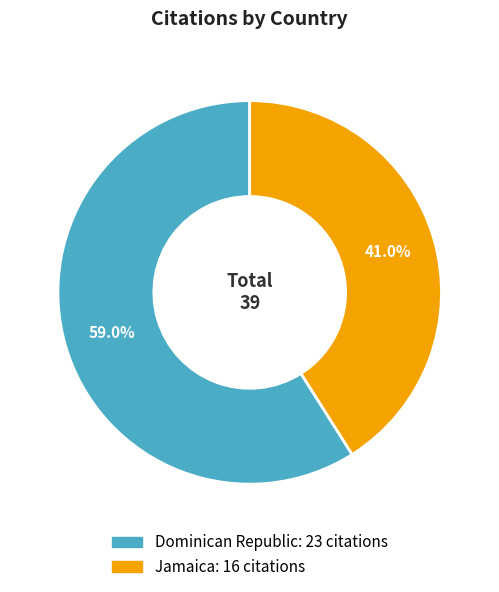

To the nearest percent, what is the difference between the largest and smallest slice percentages?

18%